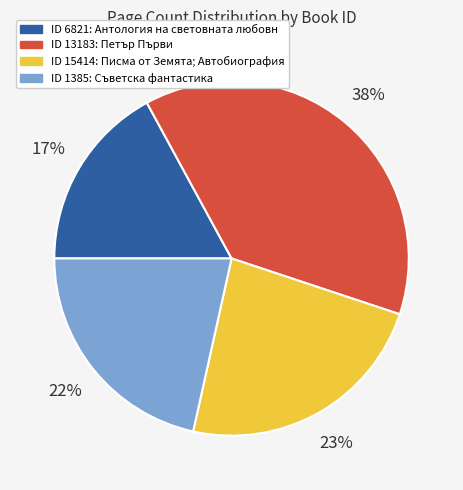

Is there a majority slice in this chart?

No